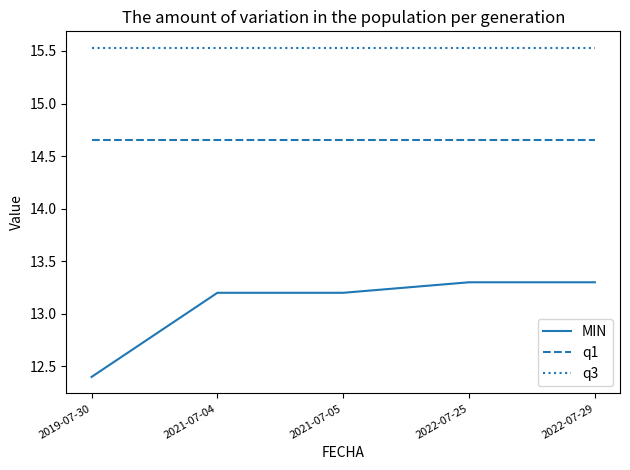

Between 2019-07-30 and 2021-07-05, which series saw the biggest shift?

MIN